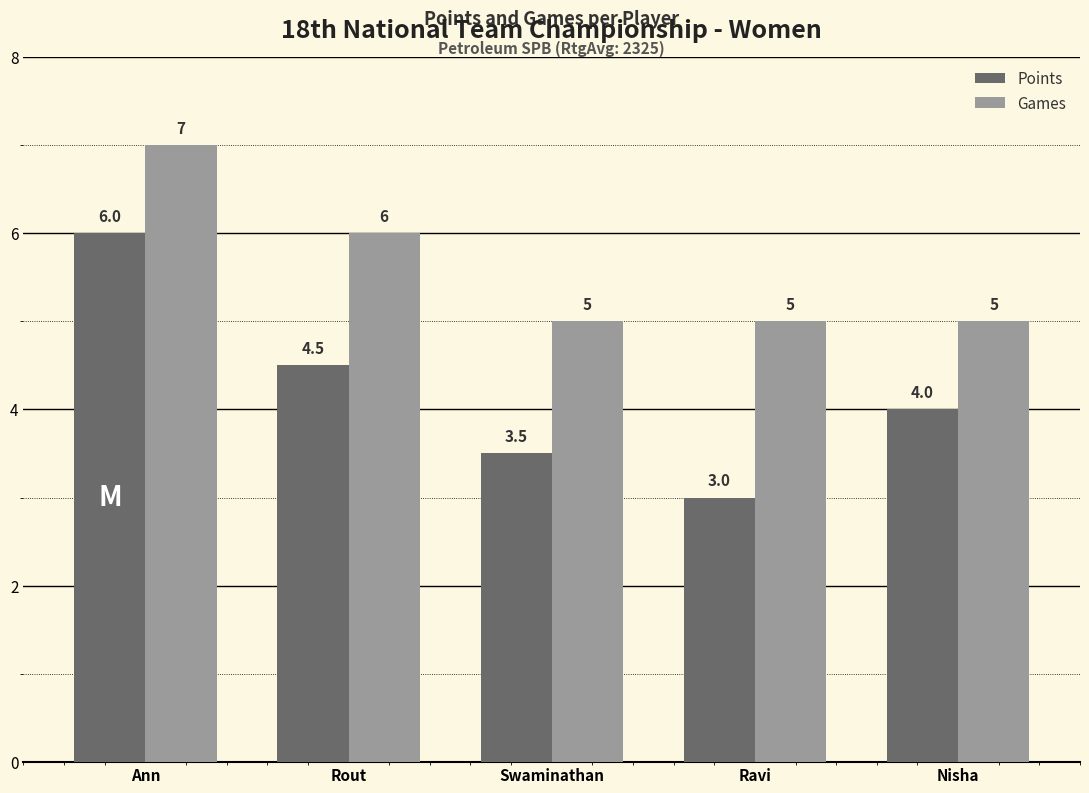

How many categories are shown in the chart?

5